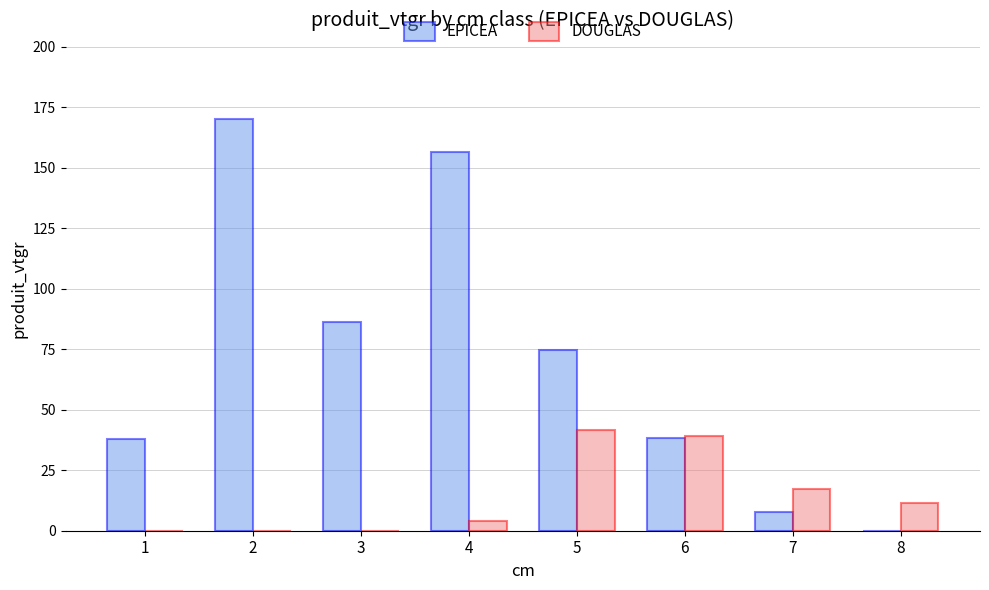

How many groups of bars are there?

8